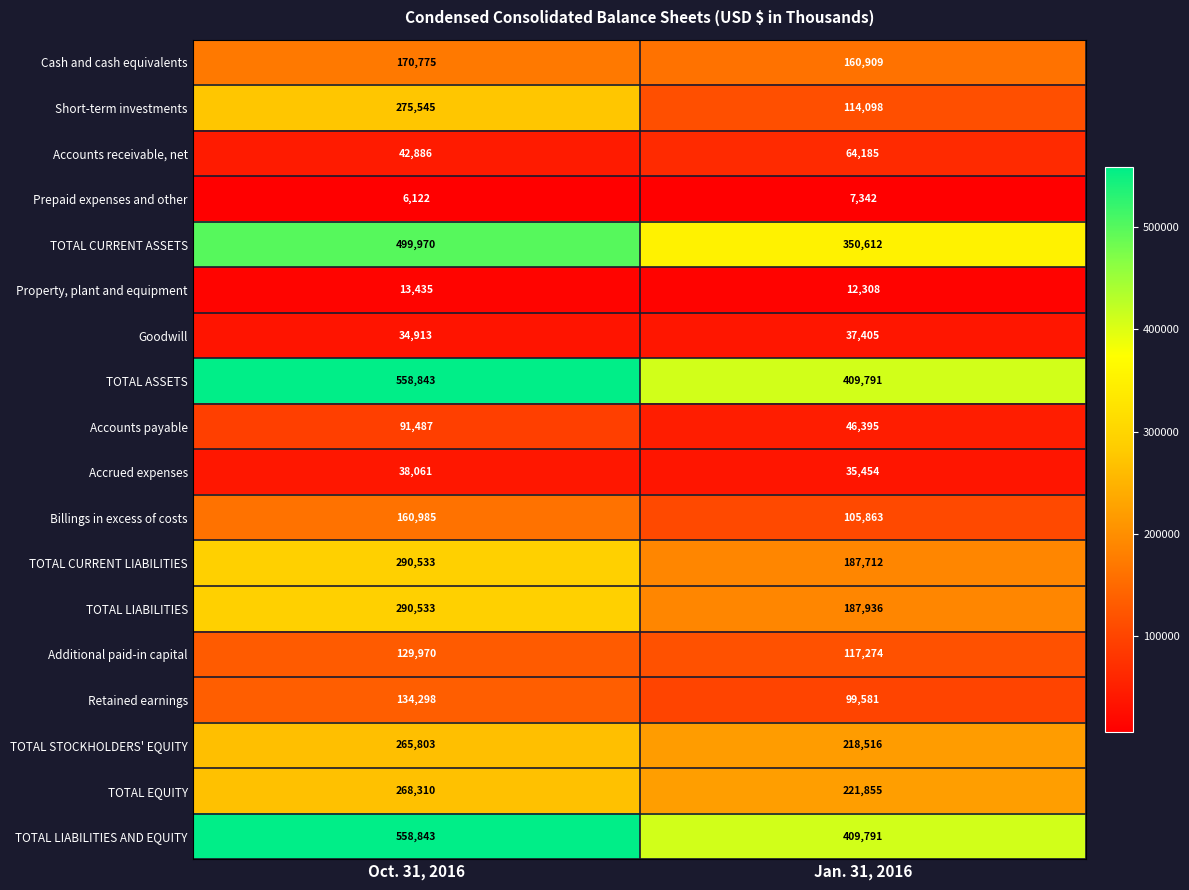

What value does the TOTAL LIABILITIES series have at Jan. 31, 2016, to the nearest 50?

187950